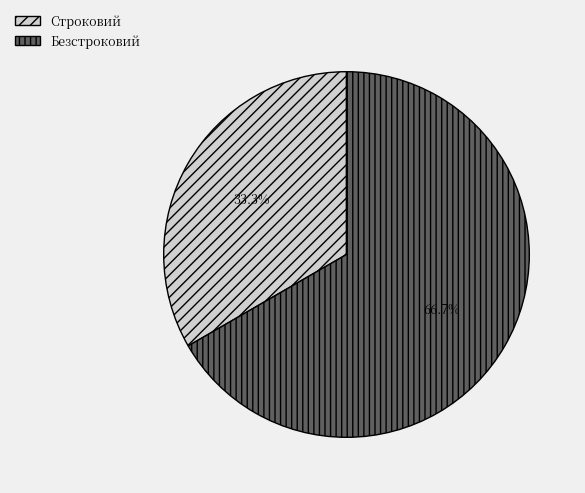

How many slices are in this pie chart?

2